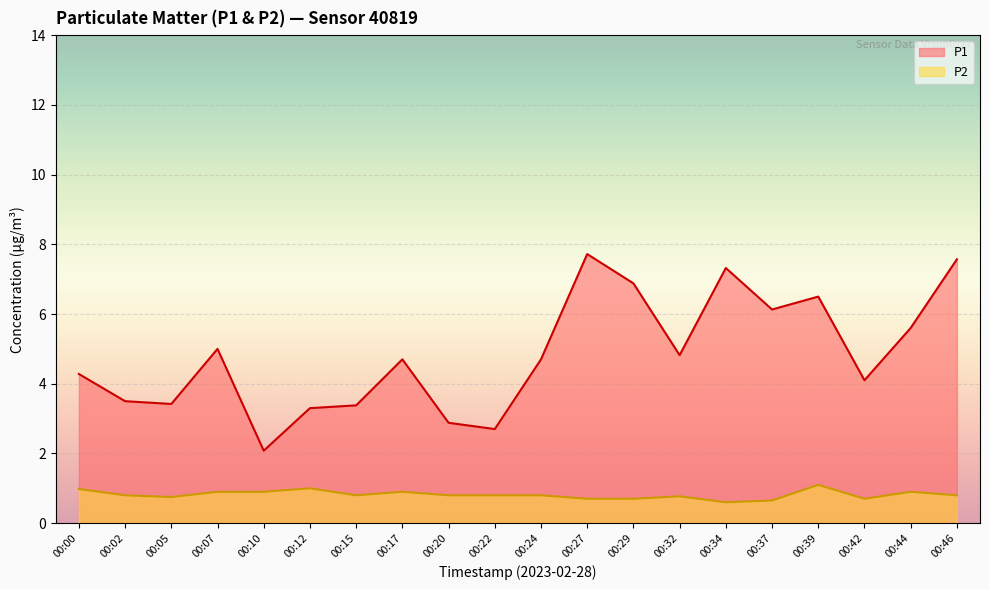

How many data points does each series have?

20